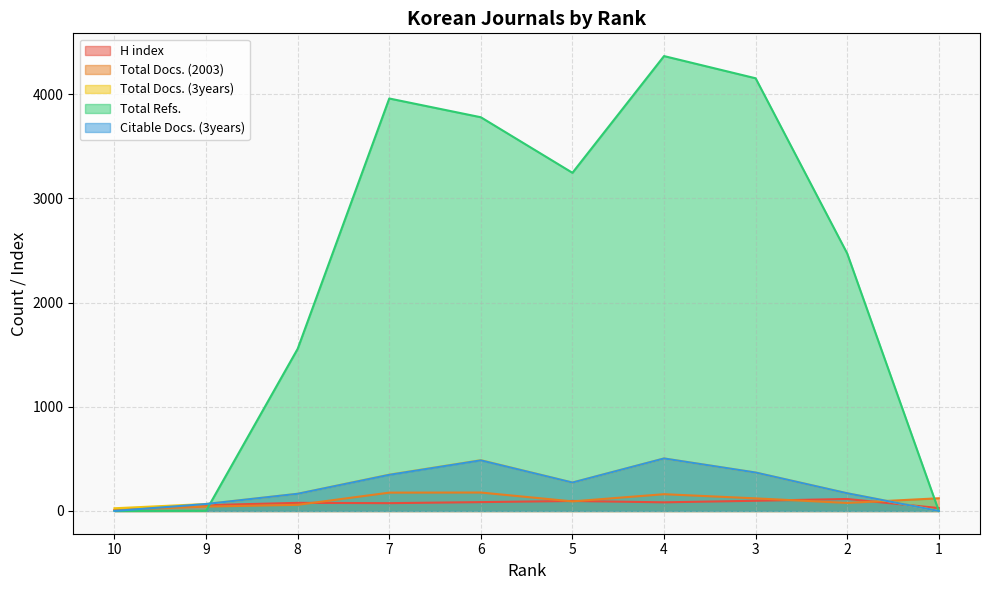

Which series changed the most between 7 and 5?

Total Refs.